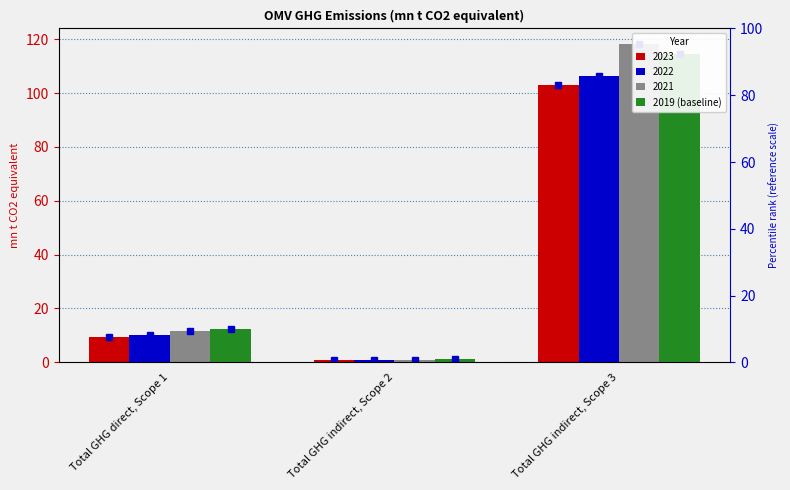

What position from the left is Total GHG direct, Scope 1?

1